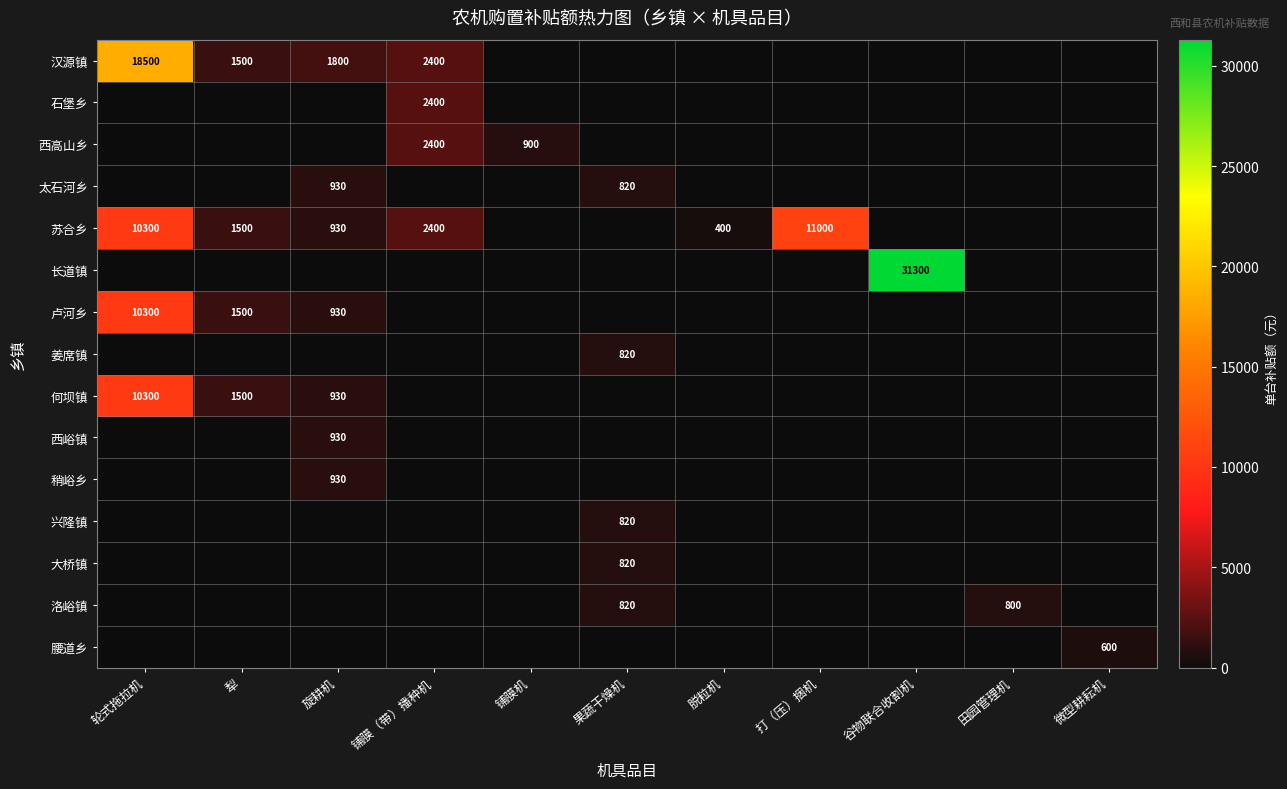

Is it true that 石堡乡 equals 2400 at 铺膜（带）播种机?

True